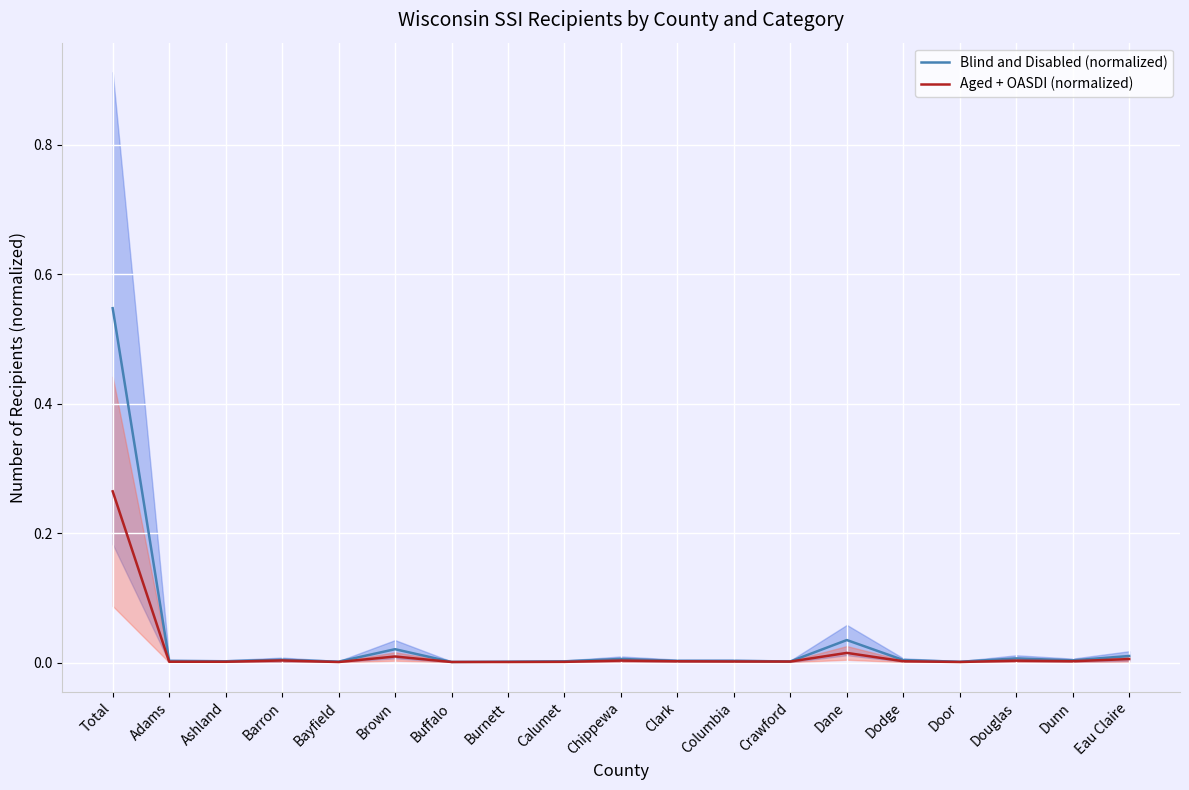

What position from the right is Total?

19